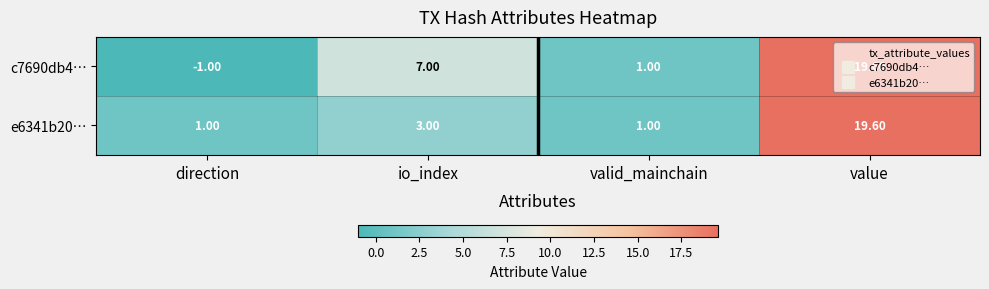

At which label does c7690db4… reach its peak?

value